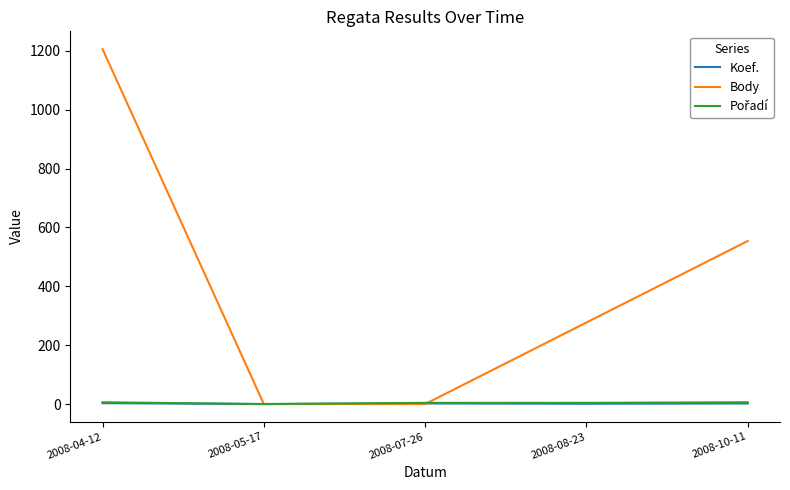

Which series has the widest spread of values?

Body